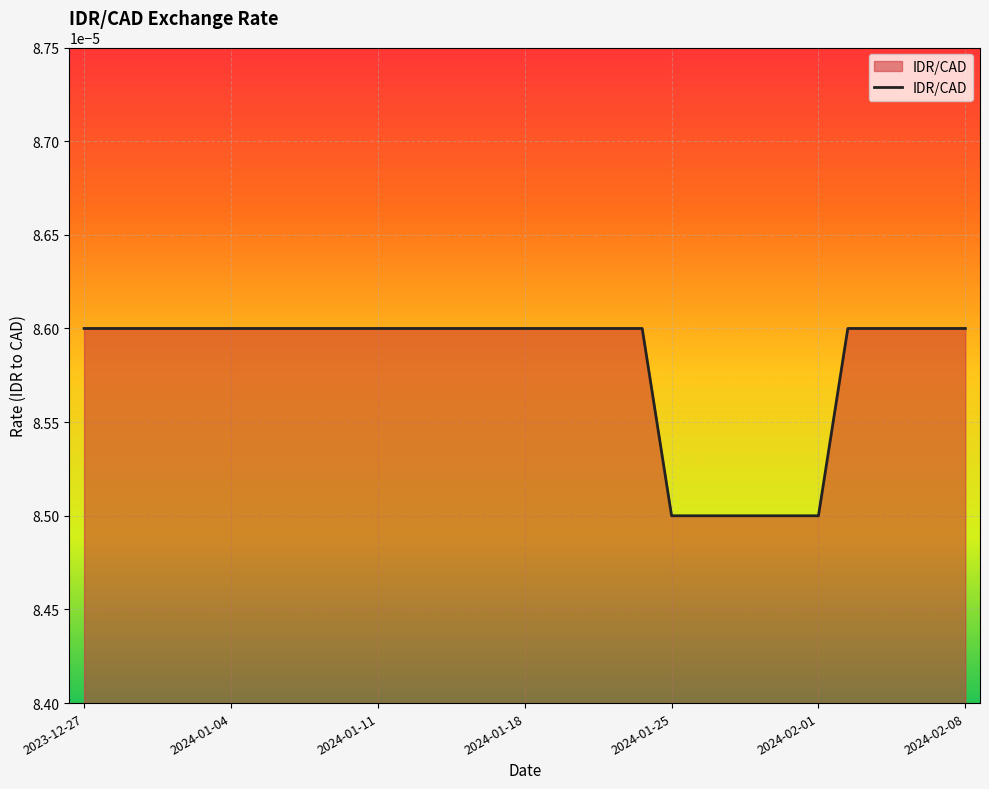

List the labels in order of value, smallest first.

2024-01-25, 2024-01-26, 2024-01-29, 2024-01-30, 2024-01-31, 2024-02-01, 2023-12-27, 2023-12-28, 2023-12-29, 2024-01-02, 2024-01-03, 2024-01-04, 2024-01-05, 2024-01-08, 2024-01-09, 2024-01-10, 2024-01-11, 2024-01-12, 2024-01-15, 2024-01-16, 2024-01-17, 2024-01-18, 2024-01-19, 2024-01-22, 2024-01-23, 2024-01-24, 2024-02-02, 2024-02-05, 2024-02-06, 2024-02-07, 2024-02-08